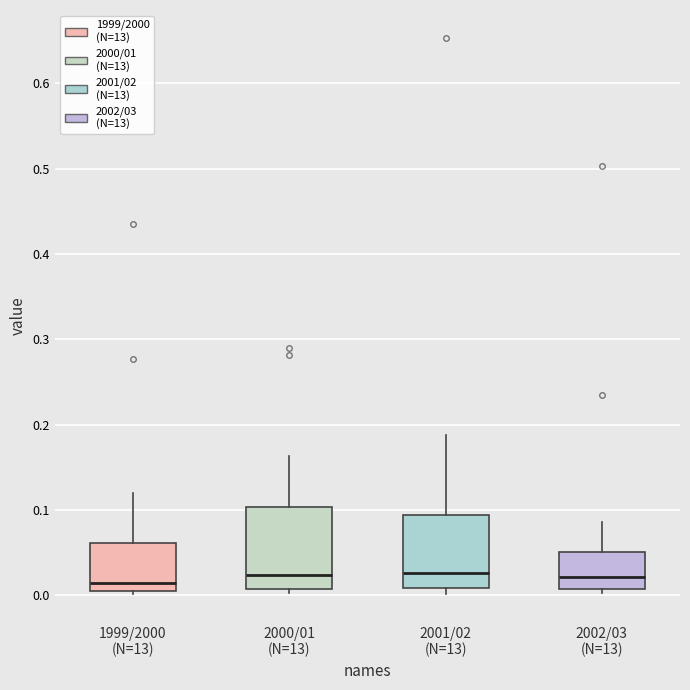

Comparing the boxes themselves (not the whiskers), which one is the tallest?

2000/01 (N=13)